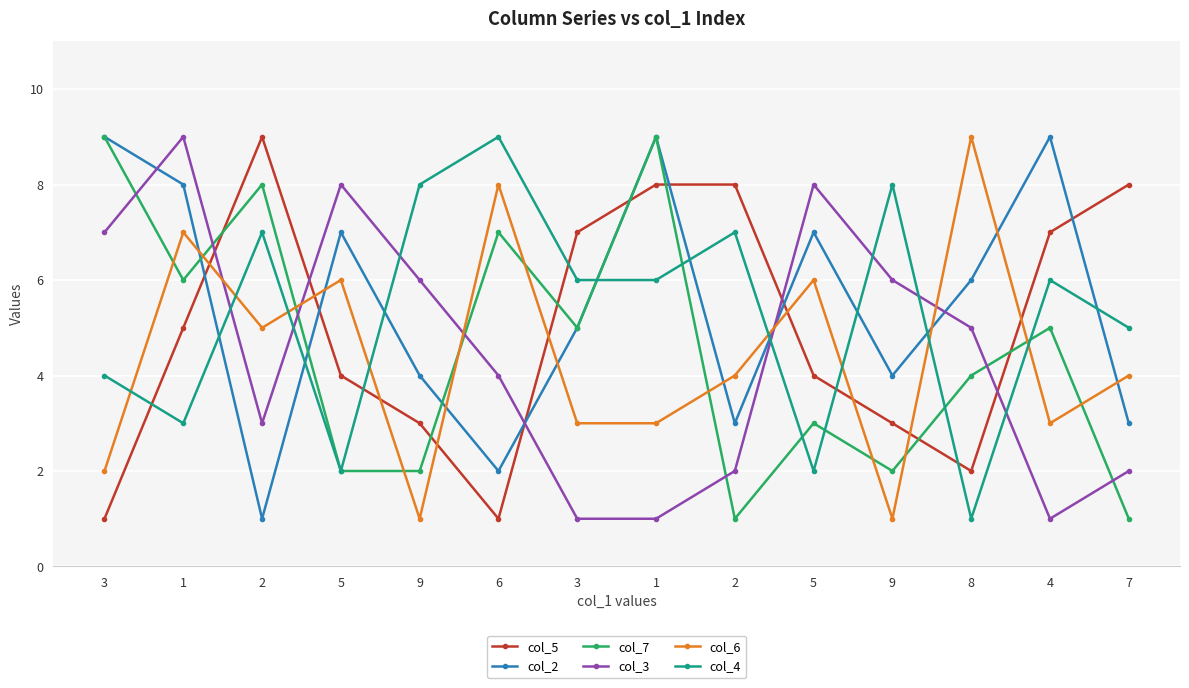

The col_5 series shows 9 at 2. True or false?

True